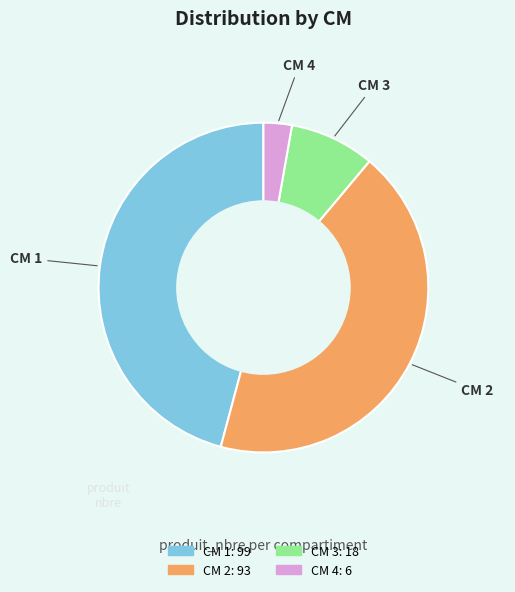

Is there a majority slice in this chart?

No